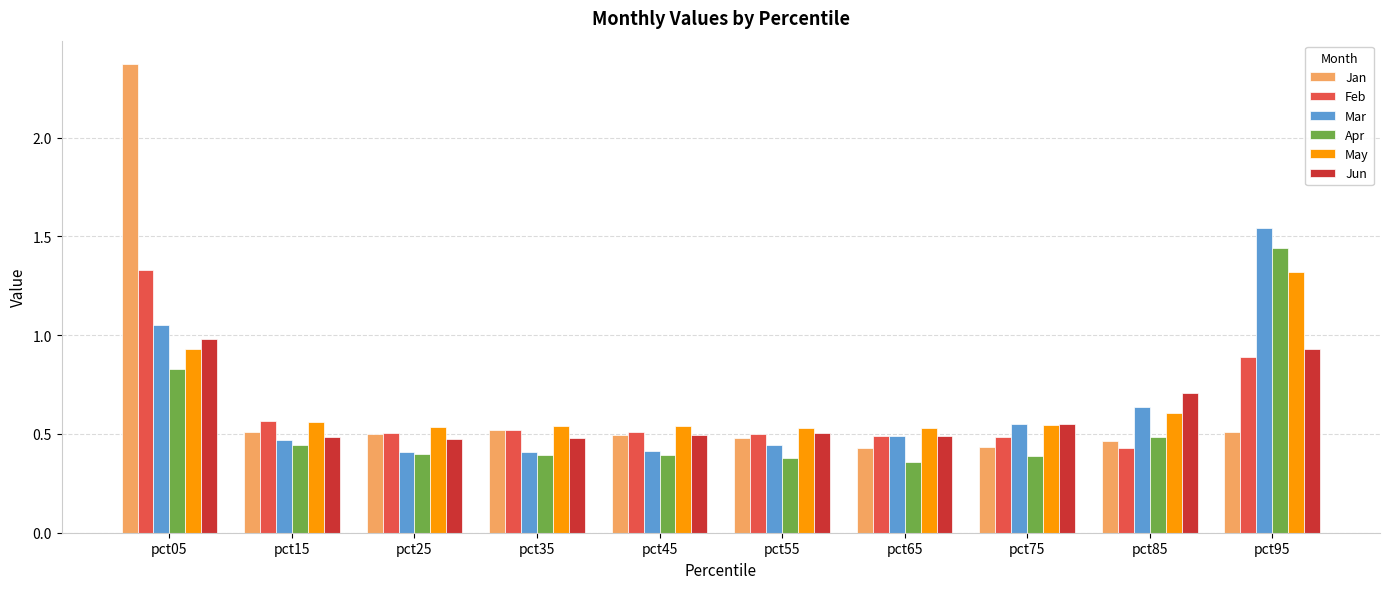

Is the value of May at pct05 greater than the value of Mar at pct45?

Yes